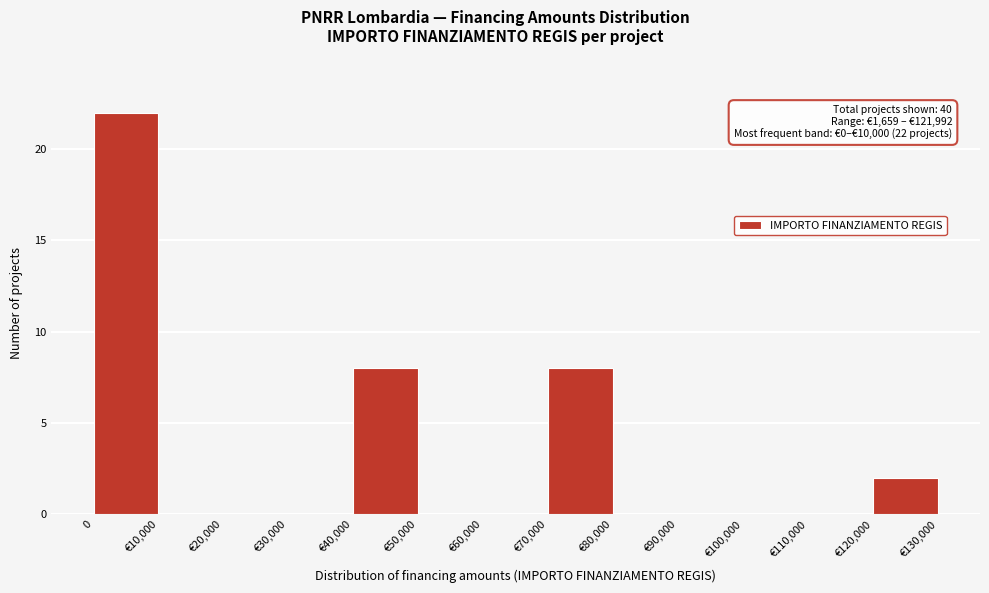

Reading left to right, what are all the values shown in this chart?

0=22	€10,000=0	€20,000=0	€30,000=0	€40,000=8	€50,000=0	€60,000=0	€70,000=8	€80,000=0	€90,000=0	€100,000=0	€110,000=0	€120,000=2